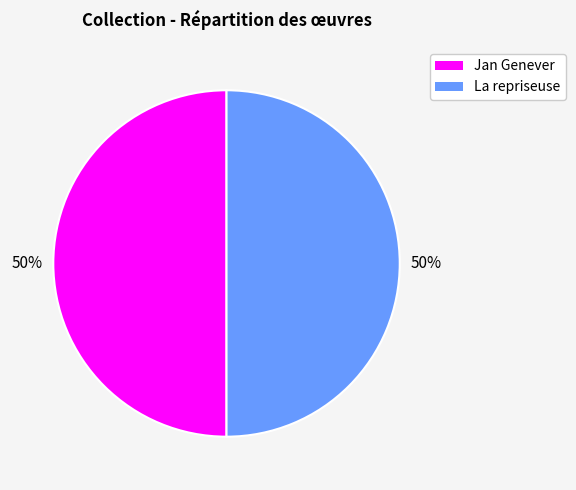

The La repriseuse slice represents 60% of the pie. True or false?

False